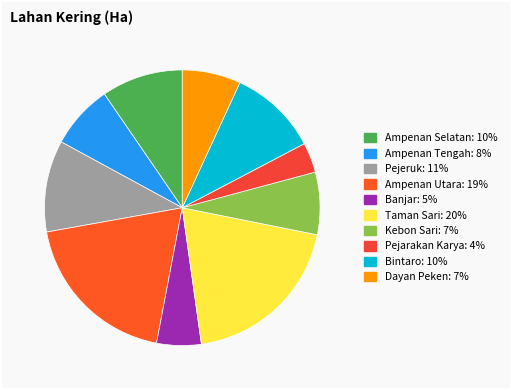

How many slices are in this pie chart?

10